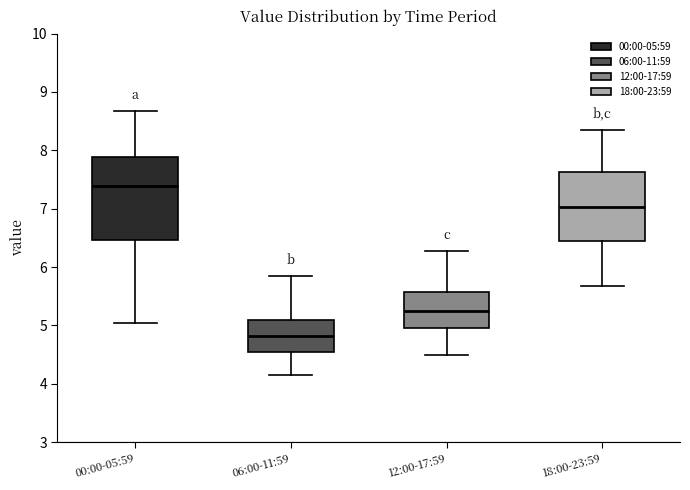

Which box has the lowest median line?

06:00-11:59